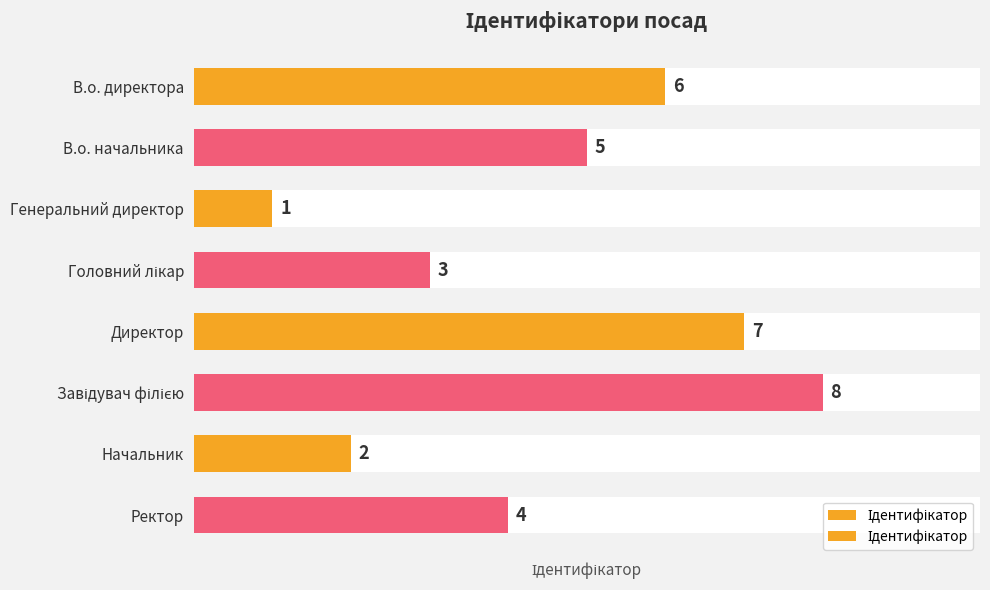

The value at Завідувач філією is 8. True or false?

True